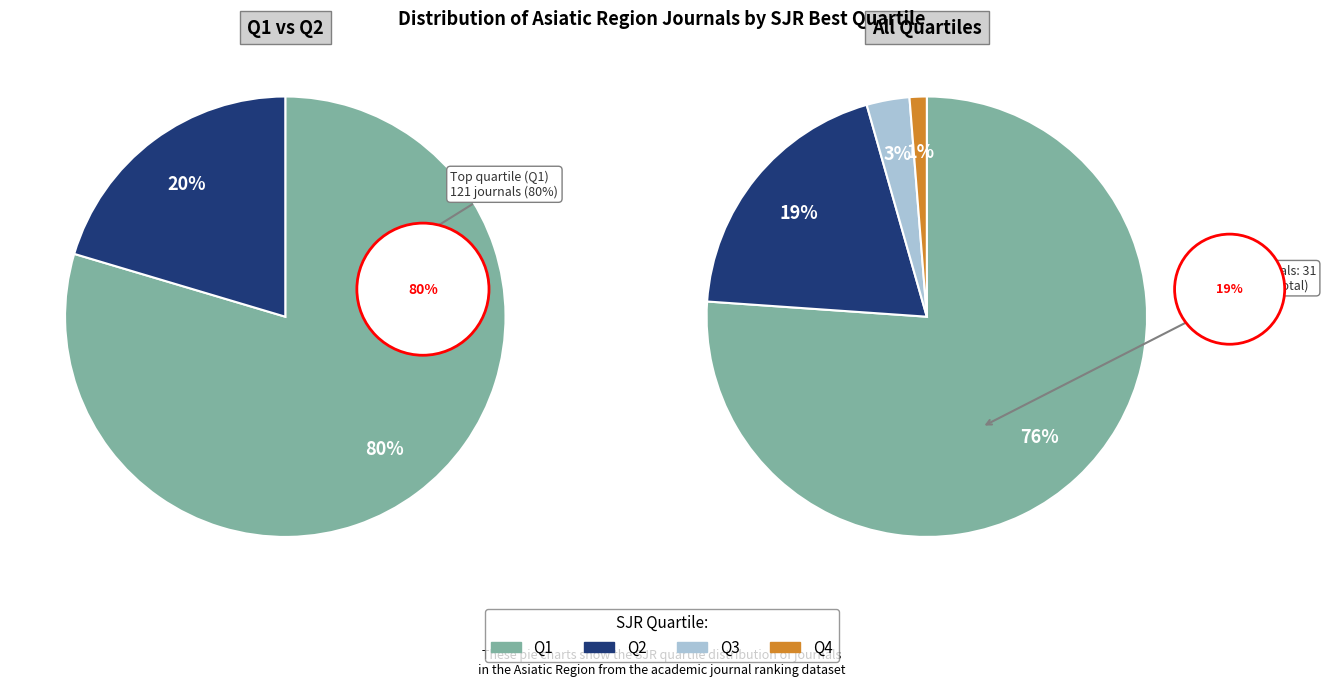

To the nearest percent, what is the average slice percentage?

25%